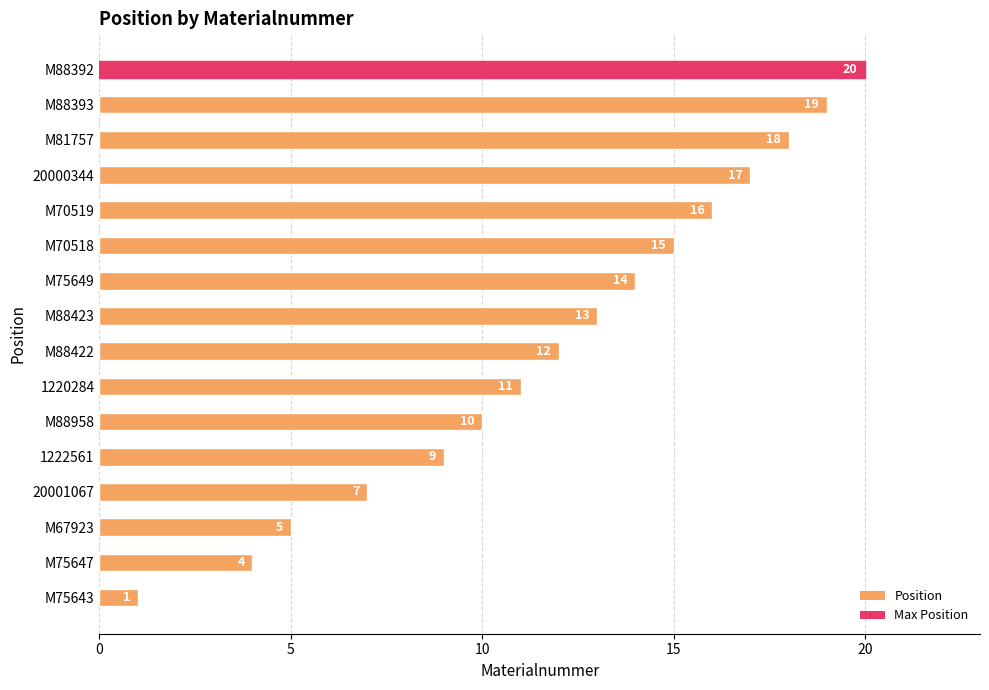

Count the number of categories in the chart.

16